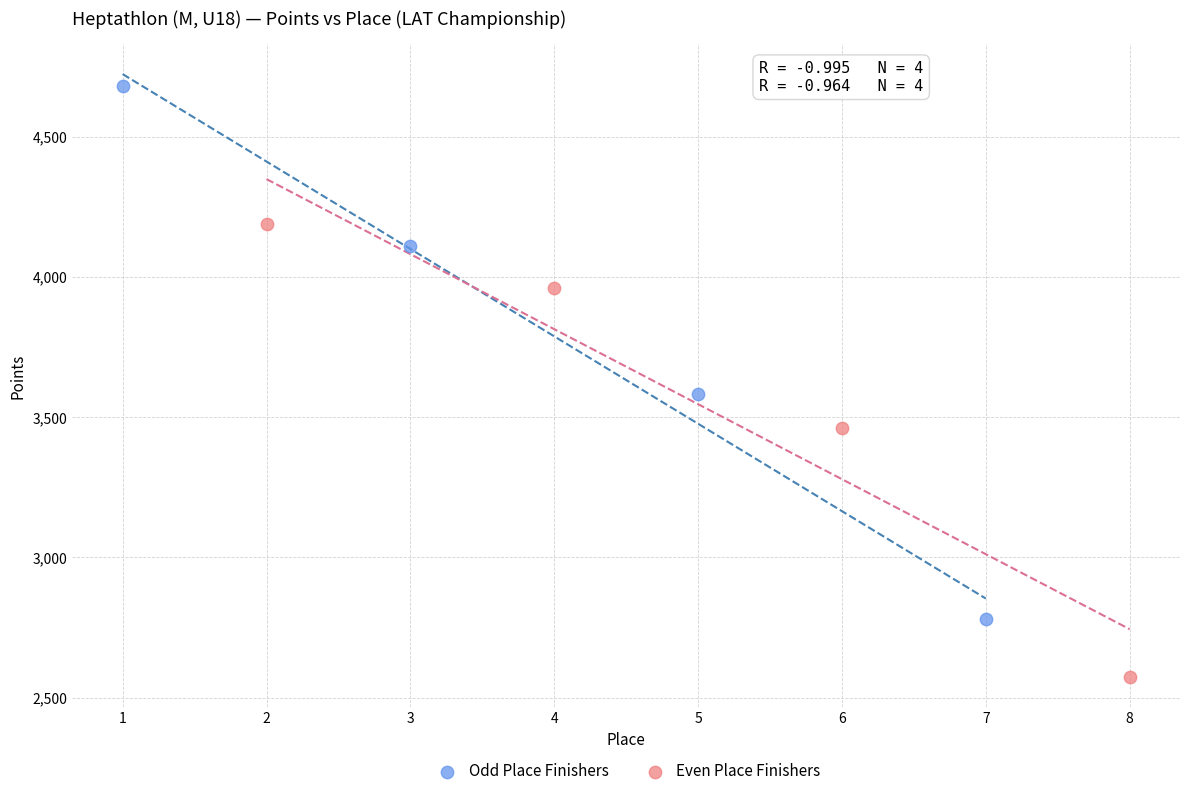

Which series reaches the minimum Y coordinate?

Even Place Finishers